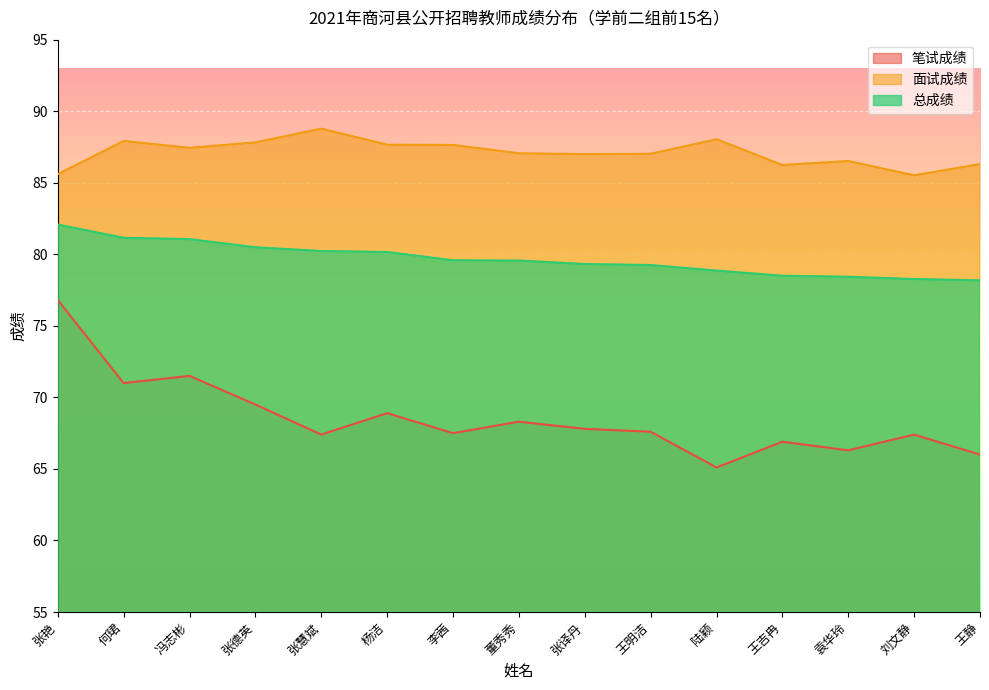

What is the difference between the maximum and minimum values in the 面试成绩 series?

3.3